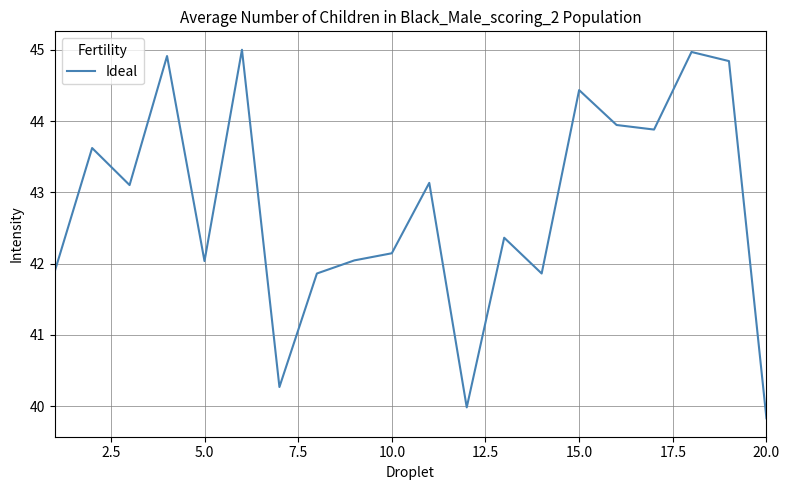

What is the smallest value displayed?

39.8